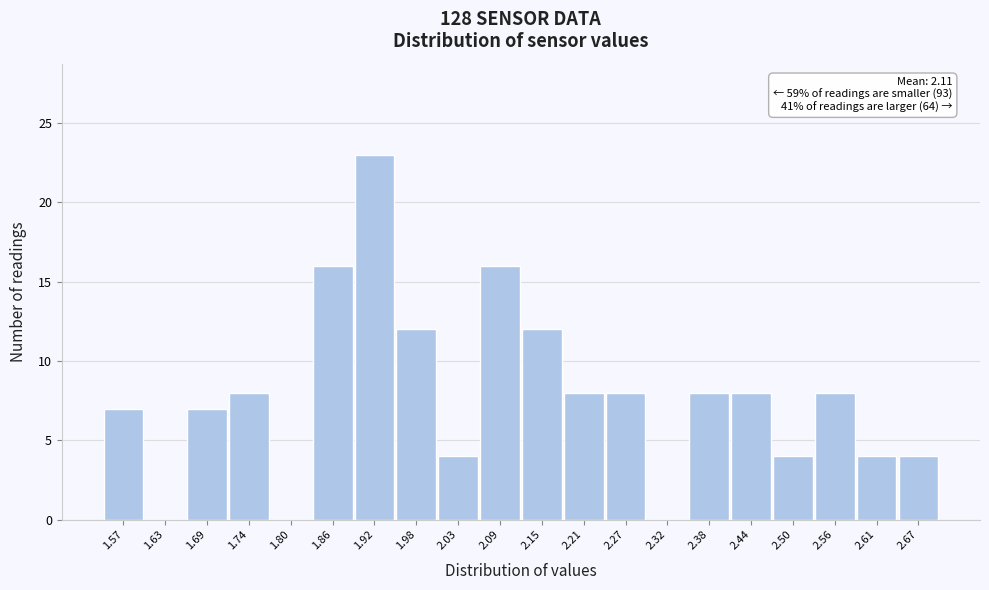

Reading left to right, transcribe all the data shown in this chart.

1.57=7	1.63=0	1.69=7	1.74=8	1.80=0	1.86=16	1.92=23	1.98=12	2.03=4	2.09=16	2.15=12	2.21=8	2.27=8	2.32=0	2.38=8	2.44=8	2.50=4	2.56=8	2.61=4	2.67=4